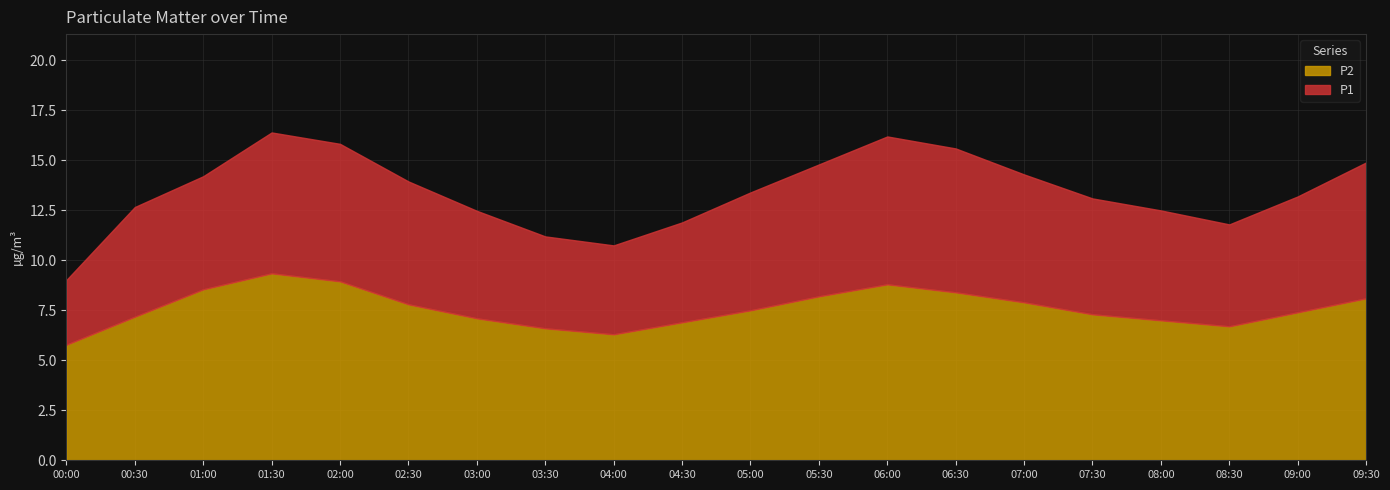

How many lines are shown in the chart?

2